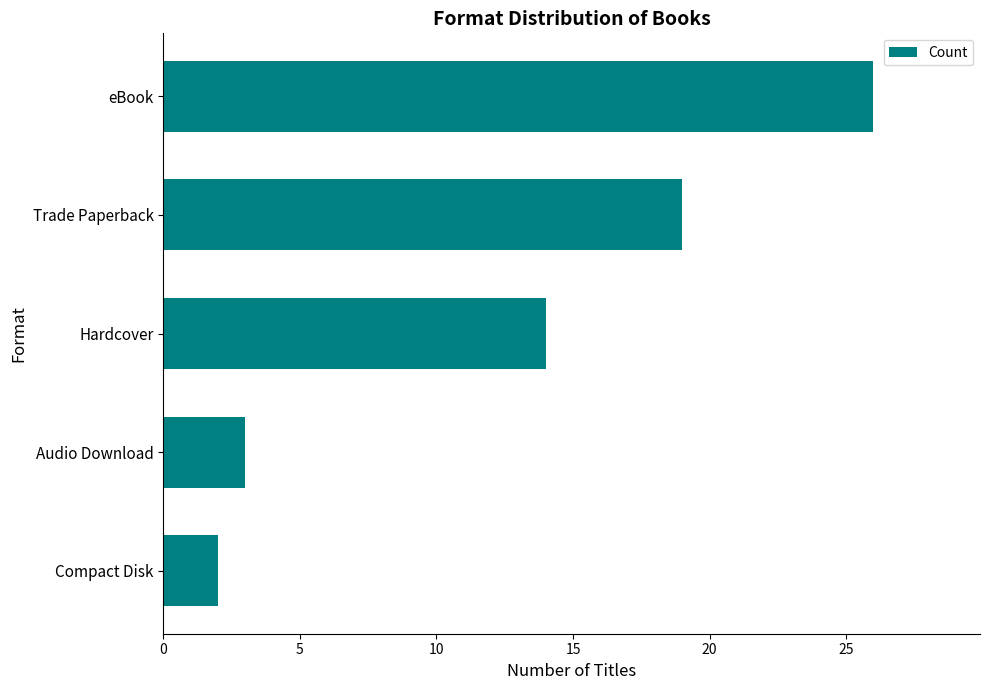

At which label is the value closest to 14?

Hardcover